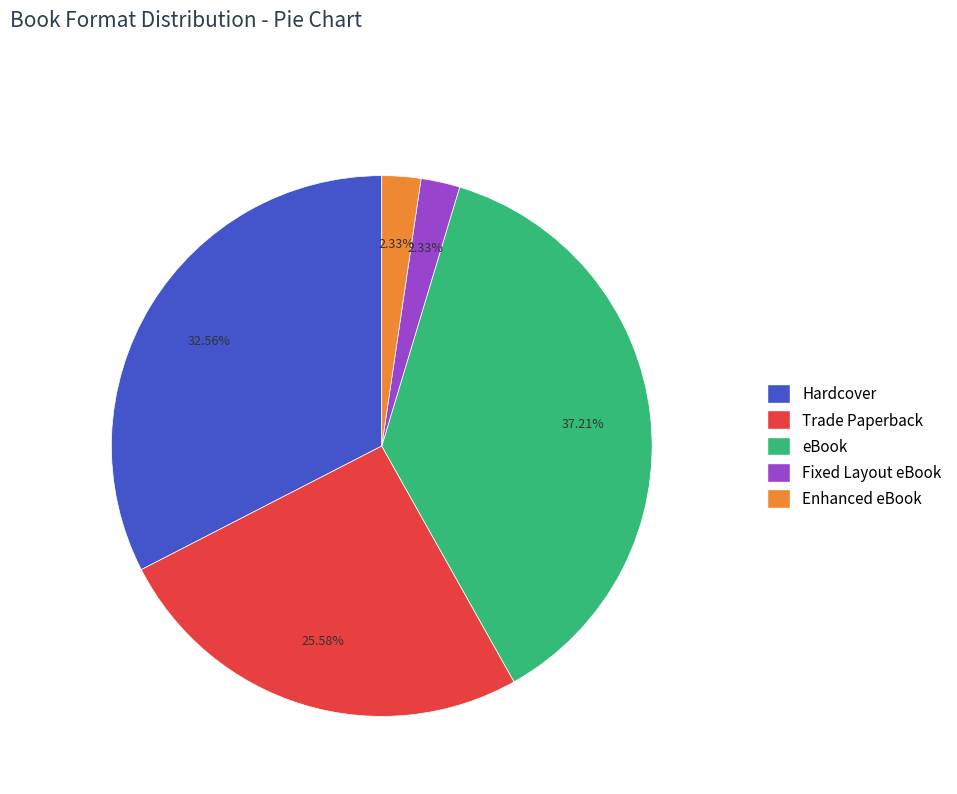

What is the largest slice in the pie chart?

eBook